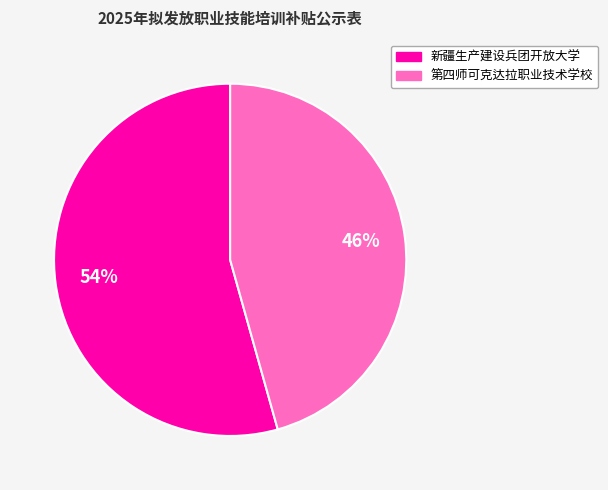

Which category has the smallest portion of the pie?

第四师可克达拉职业技术学校